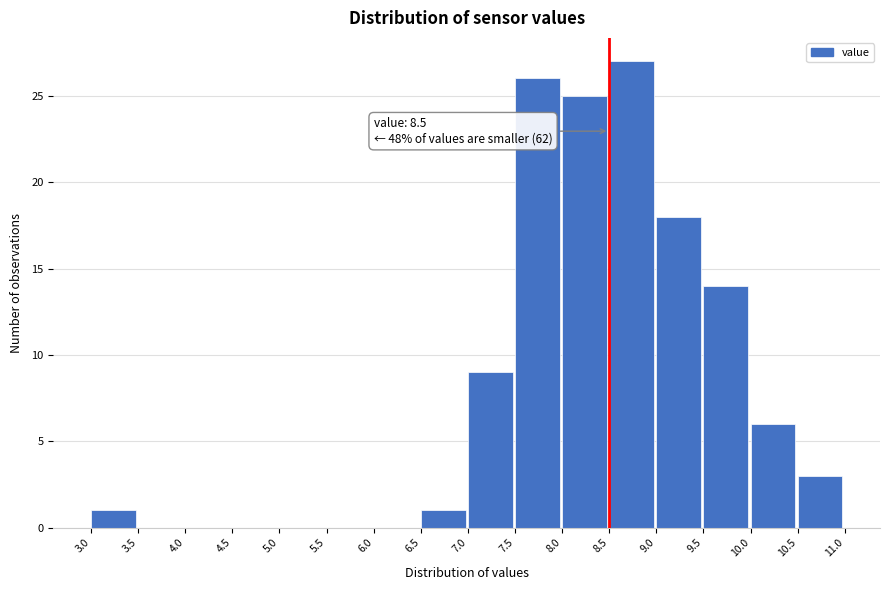

Over which range of the x-axis is the bar tallest?

8.5 to 9.0